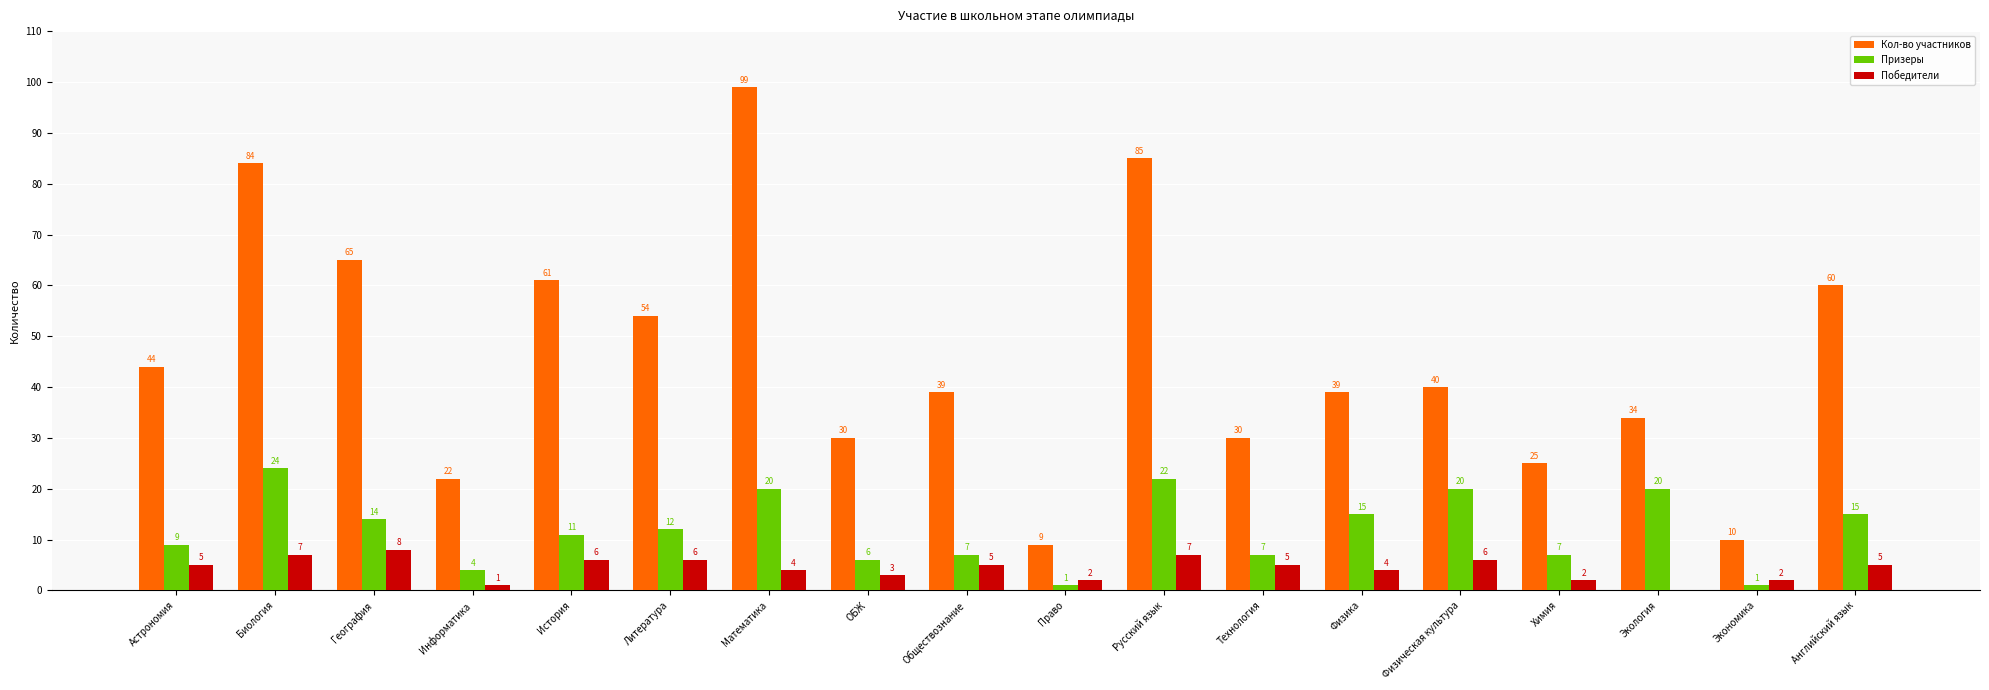

Which series has the largest total across all categories?

Кол-во участников